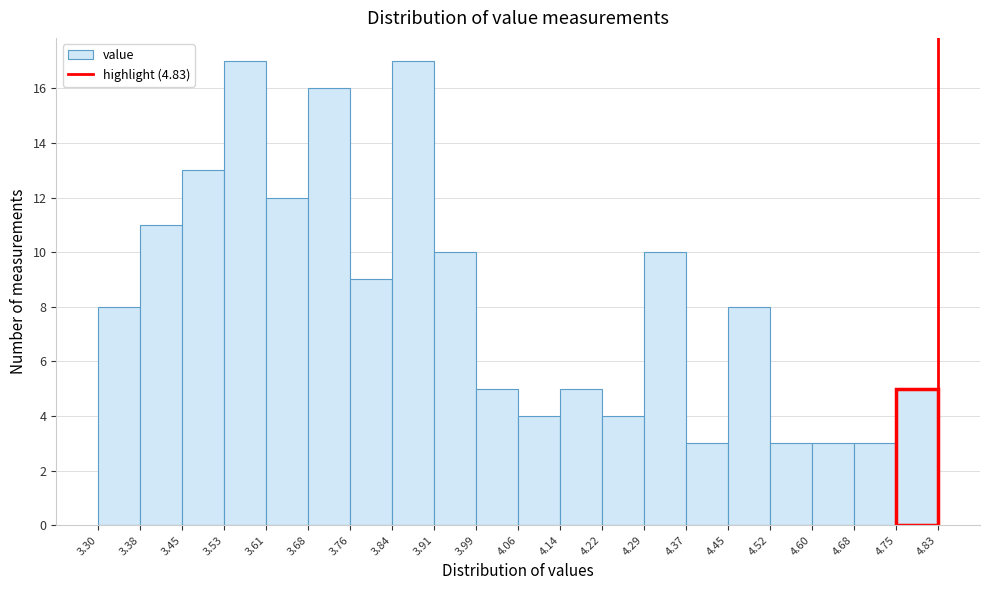

Reading left to right, list every bar in this chart as the range it spans on the x-axis followed by its height. The values are not printed on the chart, so give them approximately, as read against the axis.

3.30 to 3.38: 8
3.38 to 3.45: 11
3.45 to 3.53: 13
3.53 to 3.61: 17
3.61 to 3.68: 12
3.68 to 3.76: 16
3.76 to 3.84: 9
3.84 to 3.91: 17
3.91 to 3.99: 10
3.99 to 4.06: 5
4.06 to 4.14: 4
4.14 to 4.22: 5
4.22 to 4.29: 4
4.29 to 4.37: 10
4.37 to 4.45: 3
4.45 to 4.52: 8
4.52 to 4.60: 3
4.60 to 4.68: 3
4.68 to 4.75: 3
4.75 to 4.83: 5